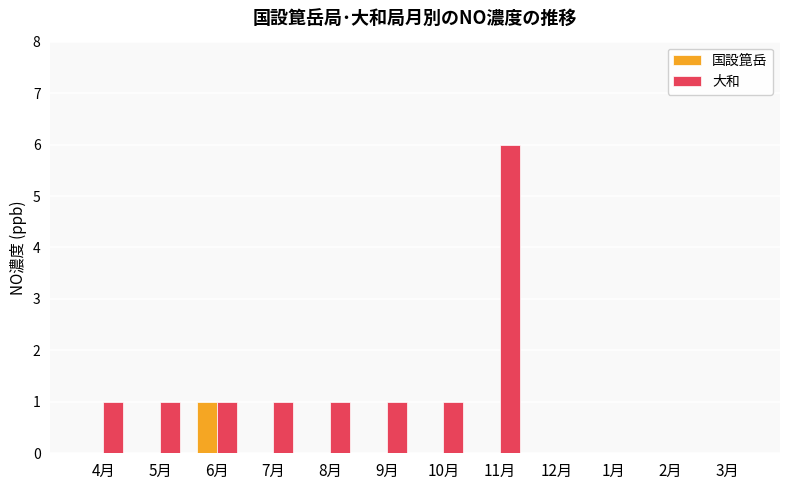

Between 9月 and 3月, which series saw the biggest shift?

大和